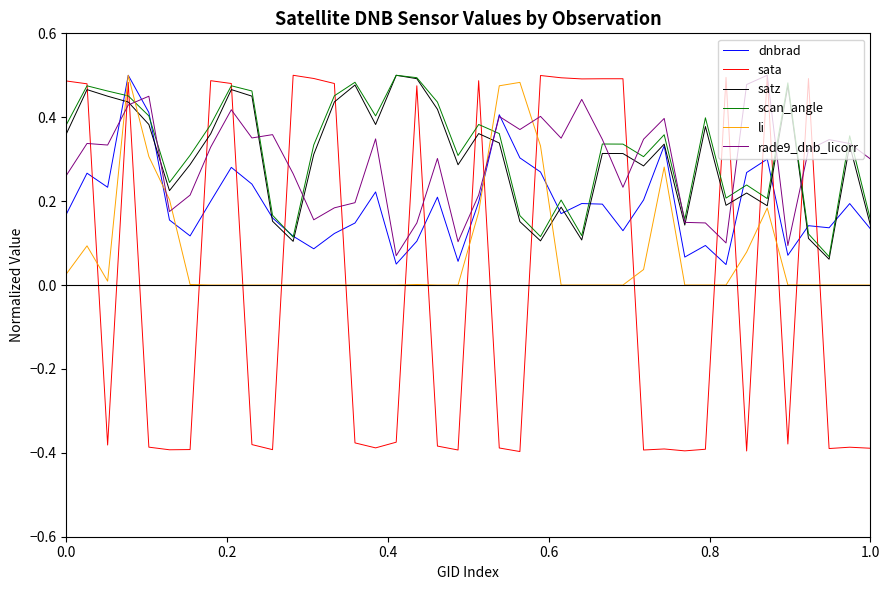

True or false: scan_angle and rade9_dnb_licorr intersect in this chart.

True